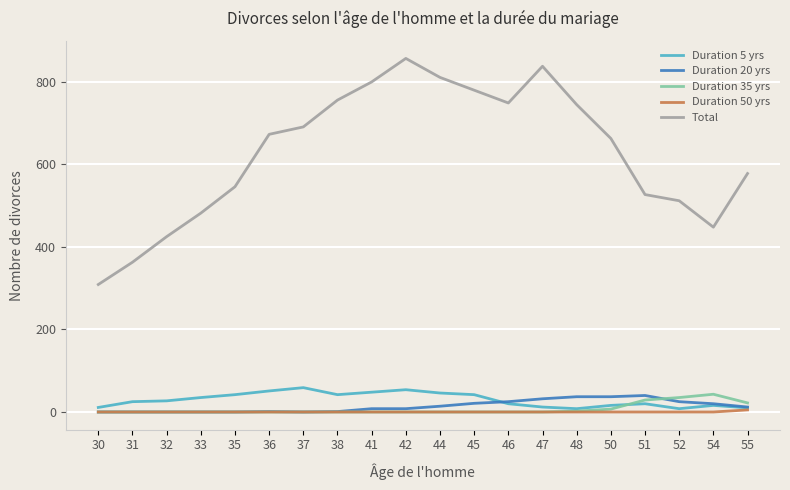

How many lines are shown in the chart?

5